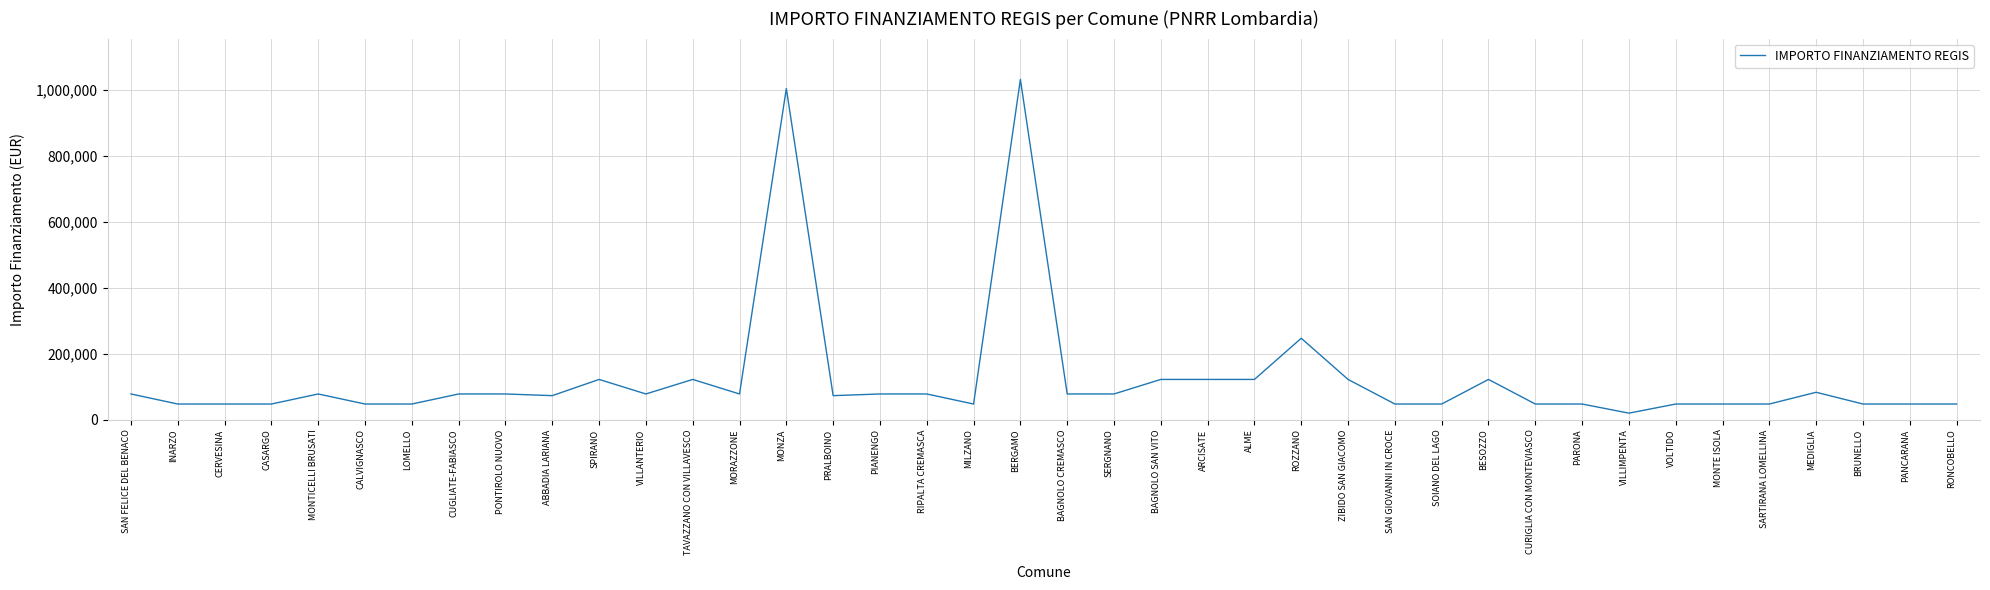

What is the ratio of the value at SERGNANO to the value at VILLANTERIO?

1.0